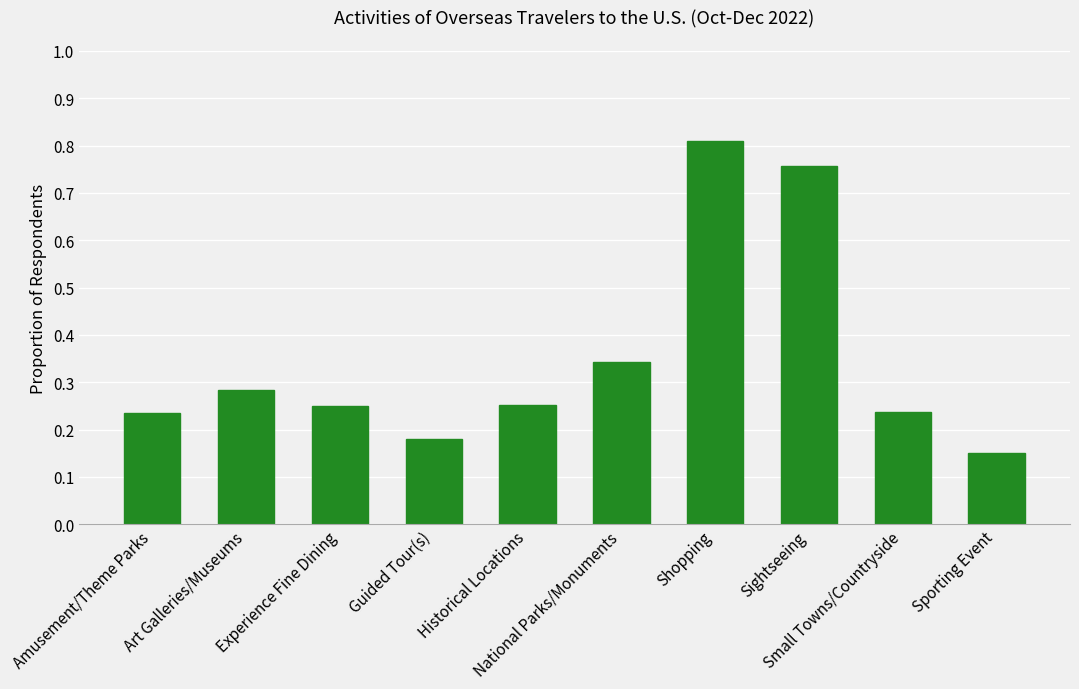

What position from the left is Shopping?

7